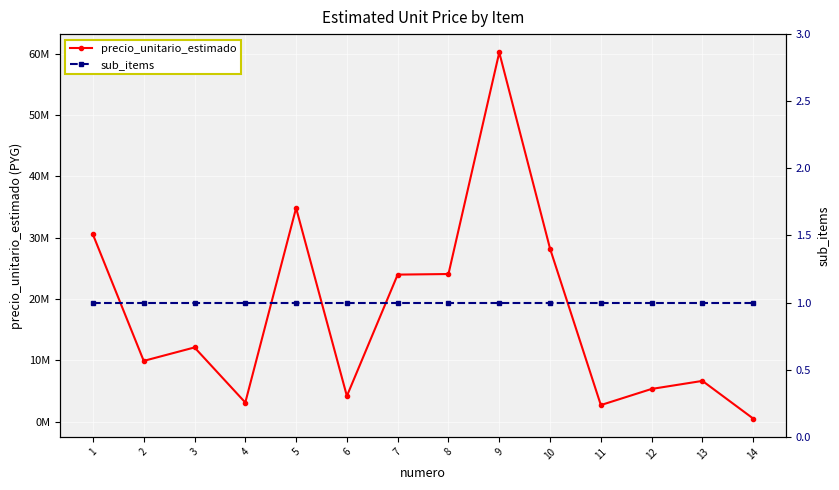

Is the value of precio_unitario_estimado at 4 greater than the value of sub_items at 4?

Yes